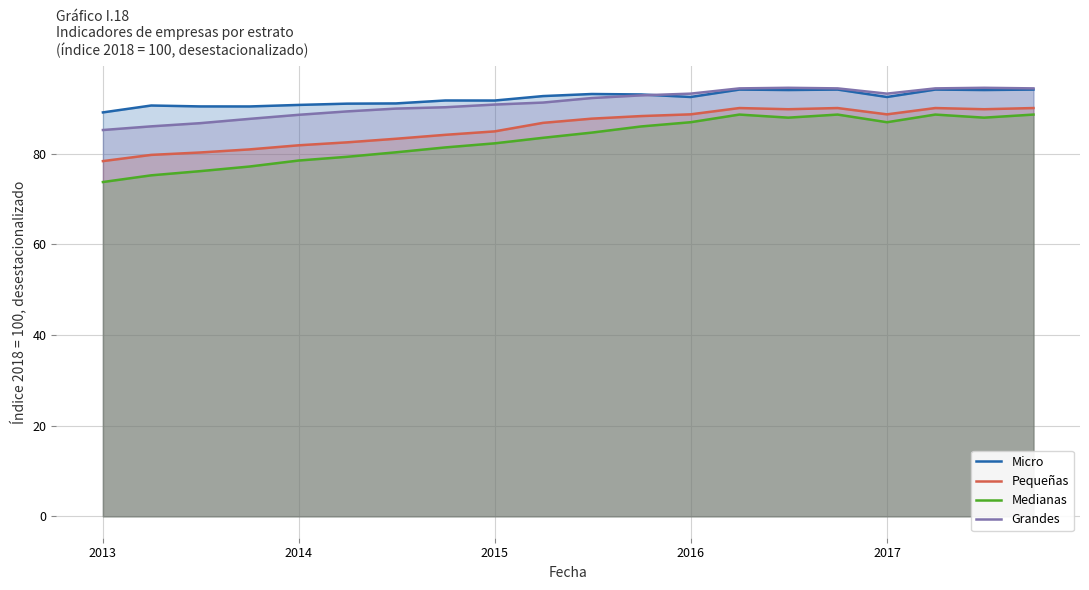

What is the maximum value shown in the chart?

94.6